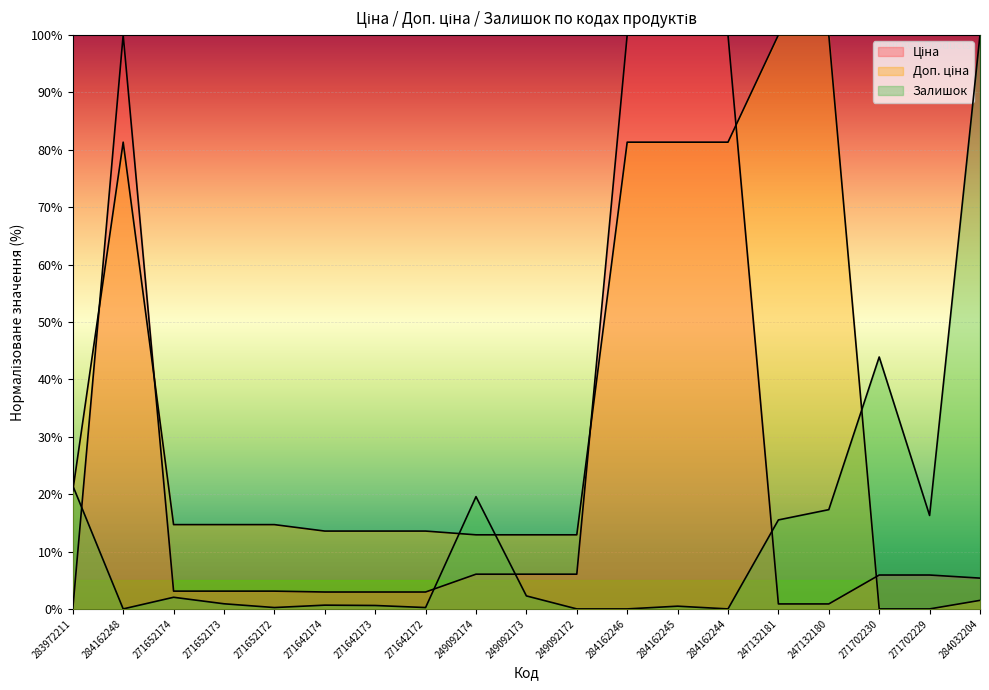

How many lines are shown in the chart?

3